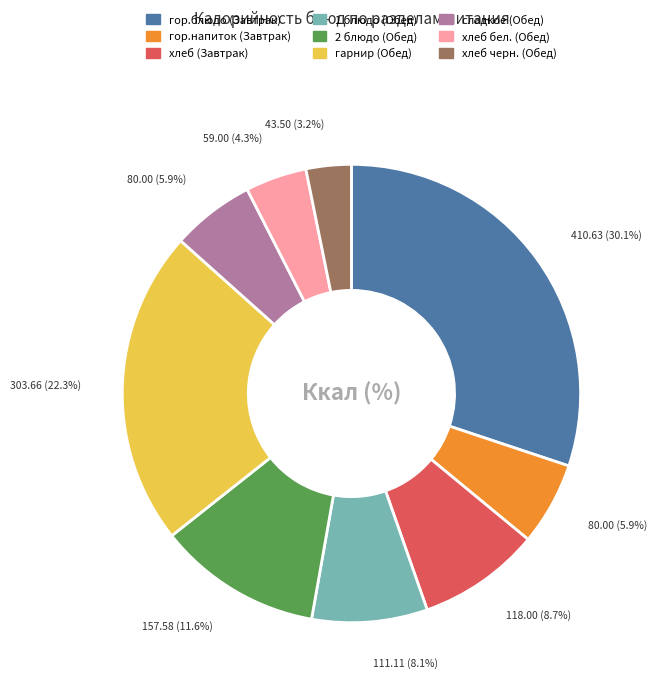

Count the number of slices in the pie.

9